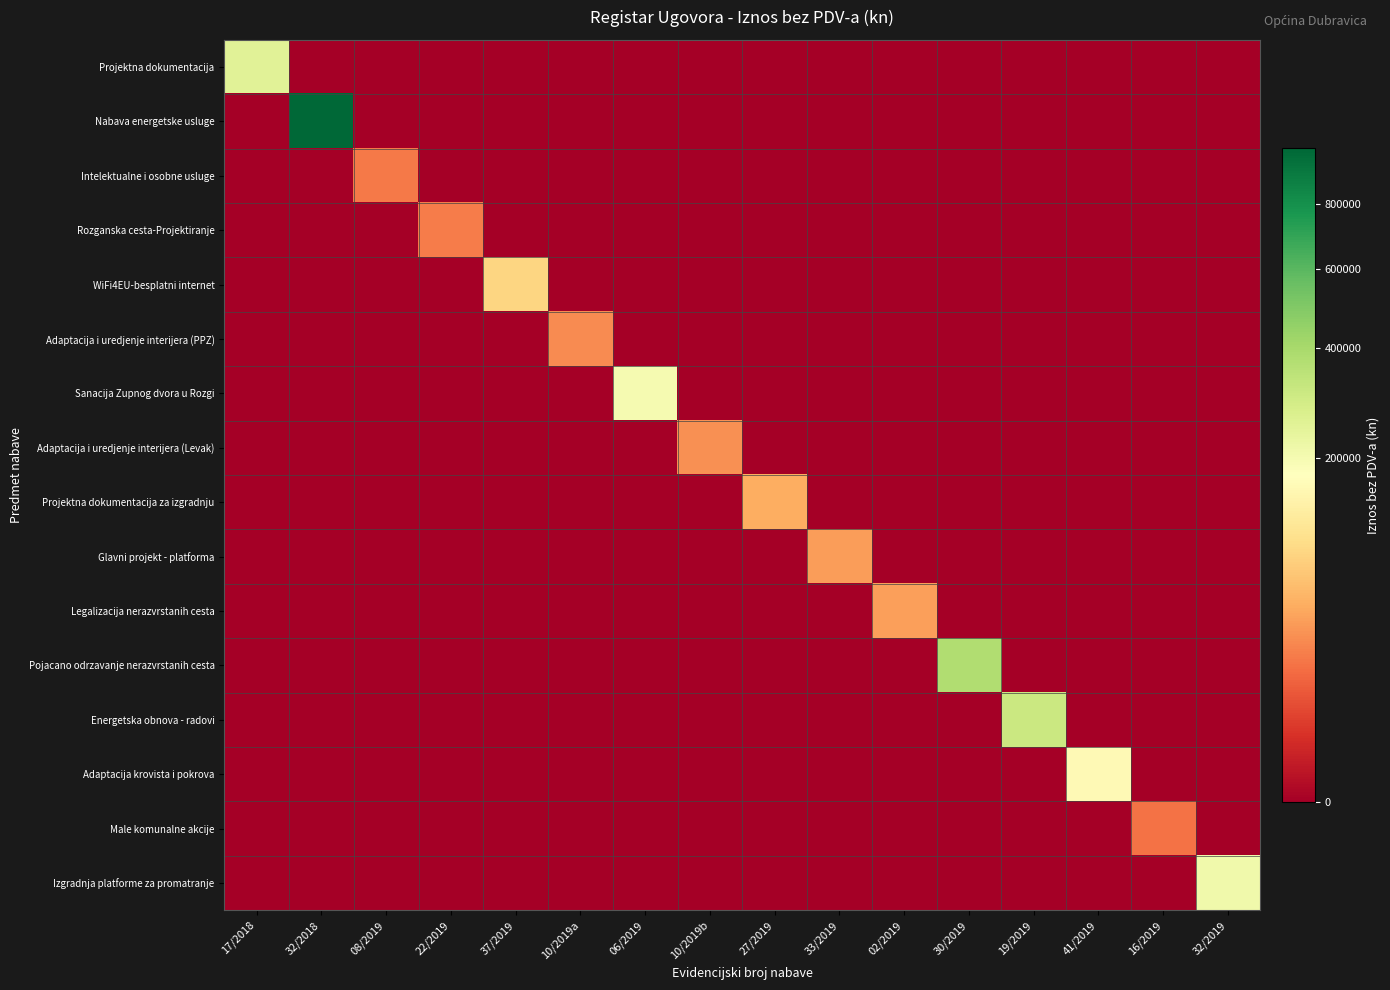

Which series has the widest spread of values?

Nabava energetske usluge